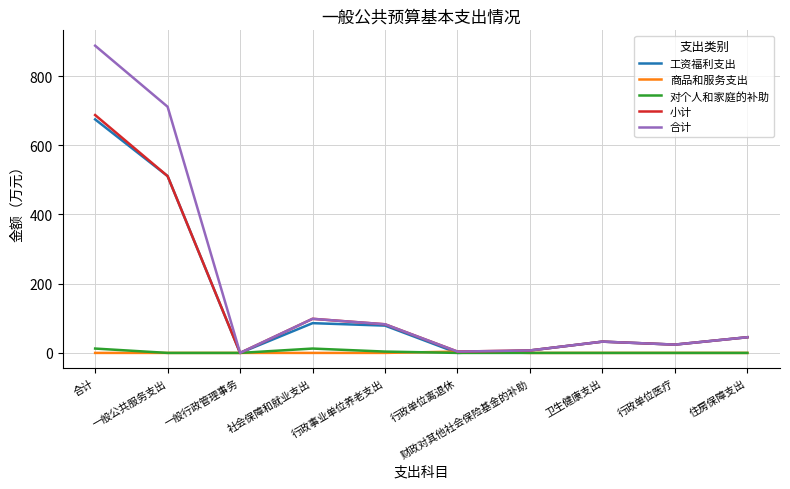

At which label is 合计 closest to 443?

一般公共服务支出